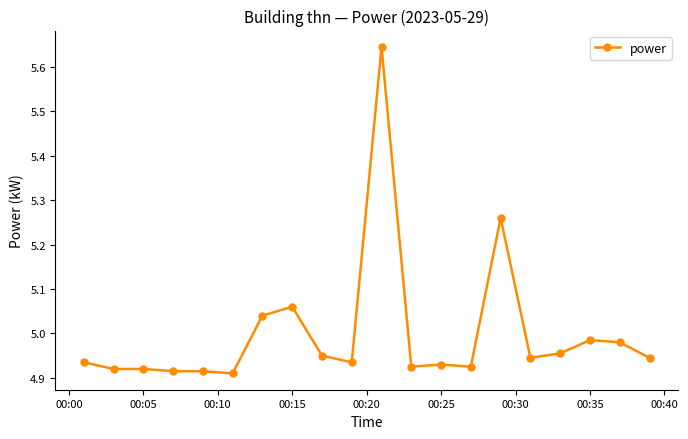

What is the difference between the second highest and second lowest values?

0.3